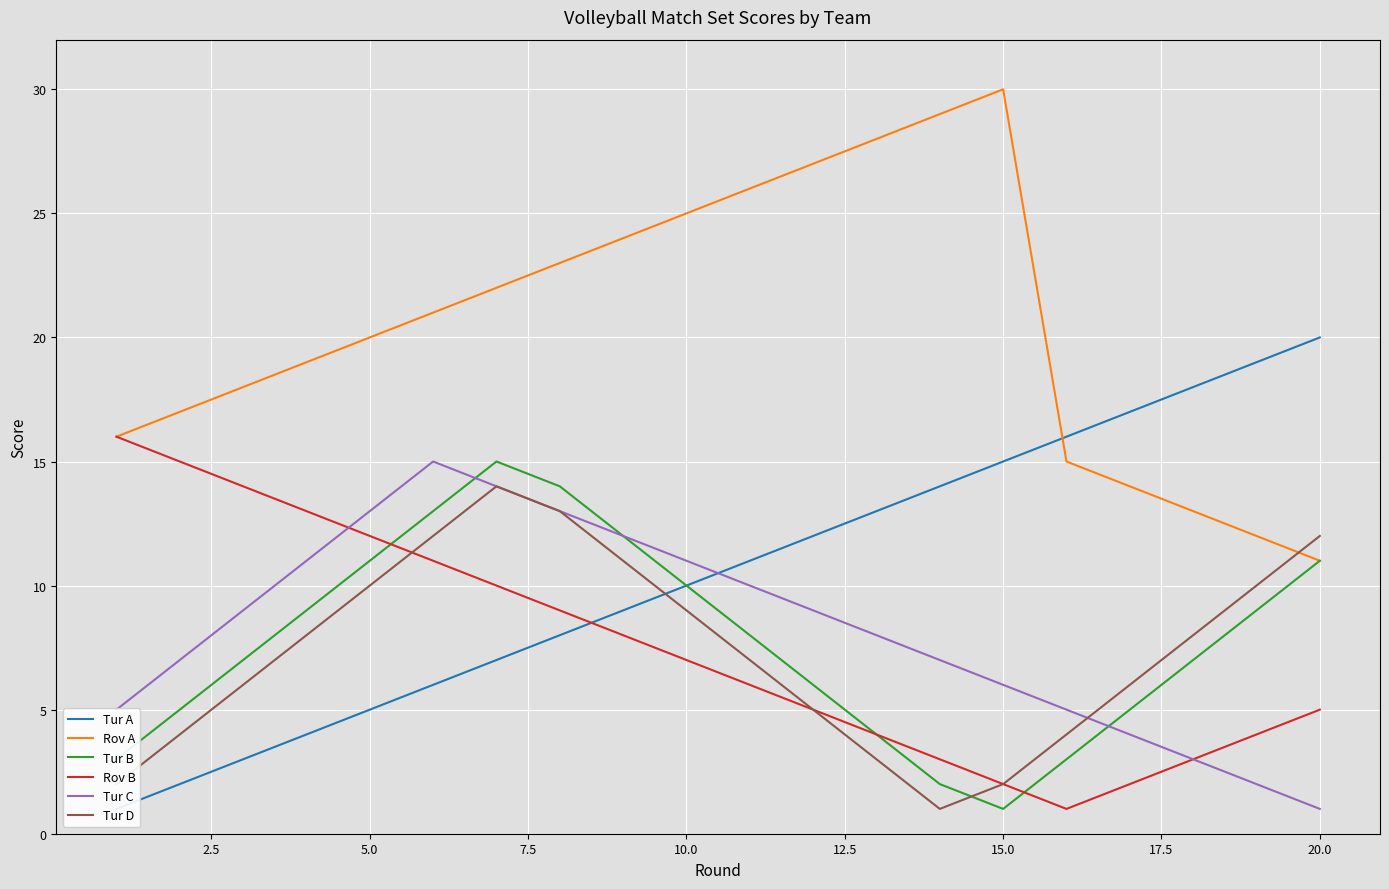

True or false: Rov B has a value of 20 at 5.0.

False